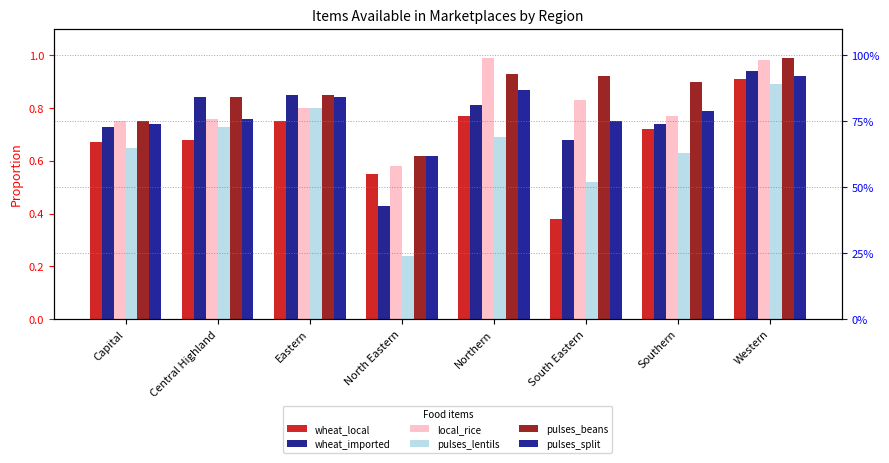

Which label corresponds to the smallest value in the chart?

North Eastern